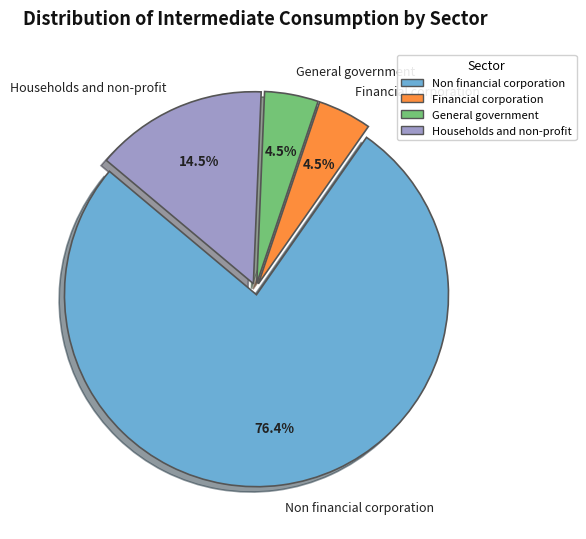

Which category has the biggest portion of the pie?

Non financial corporation